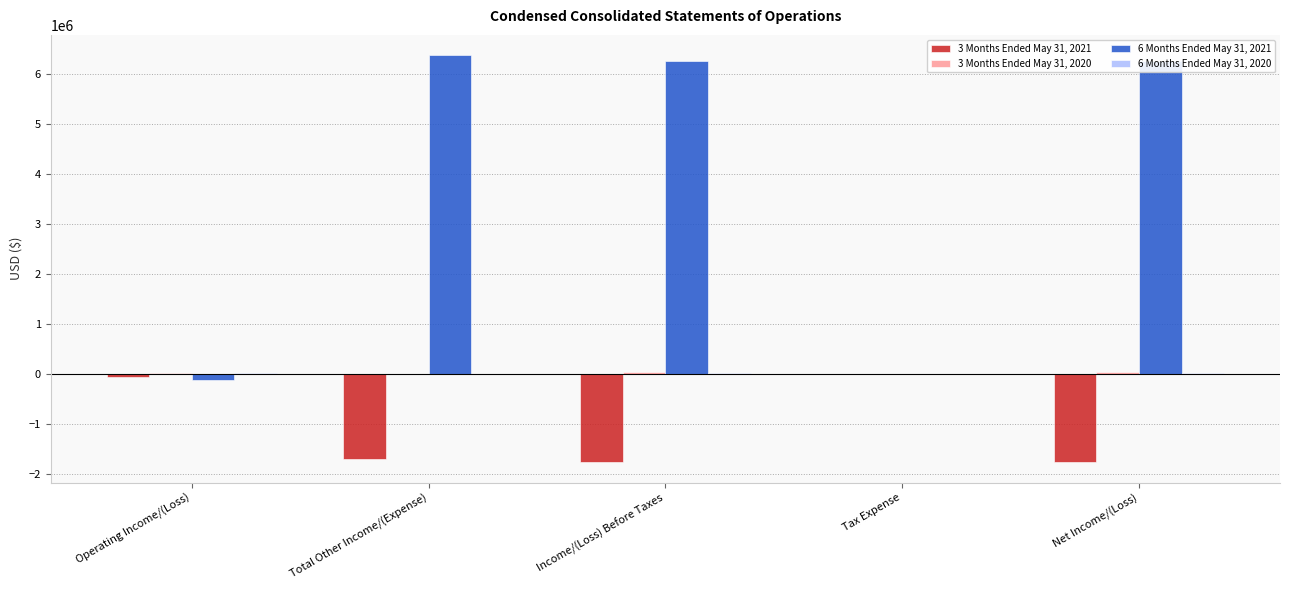

Is it true that 3 Months Ended May 31, 2021 equals 0 at Tax Expense?

True